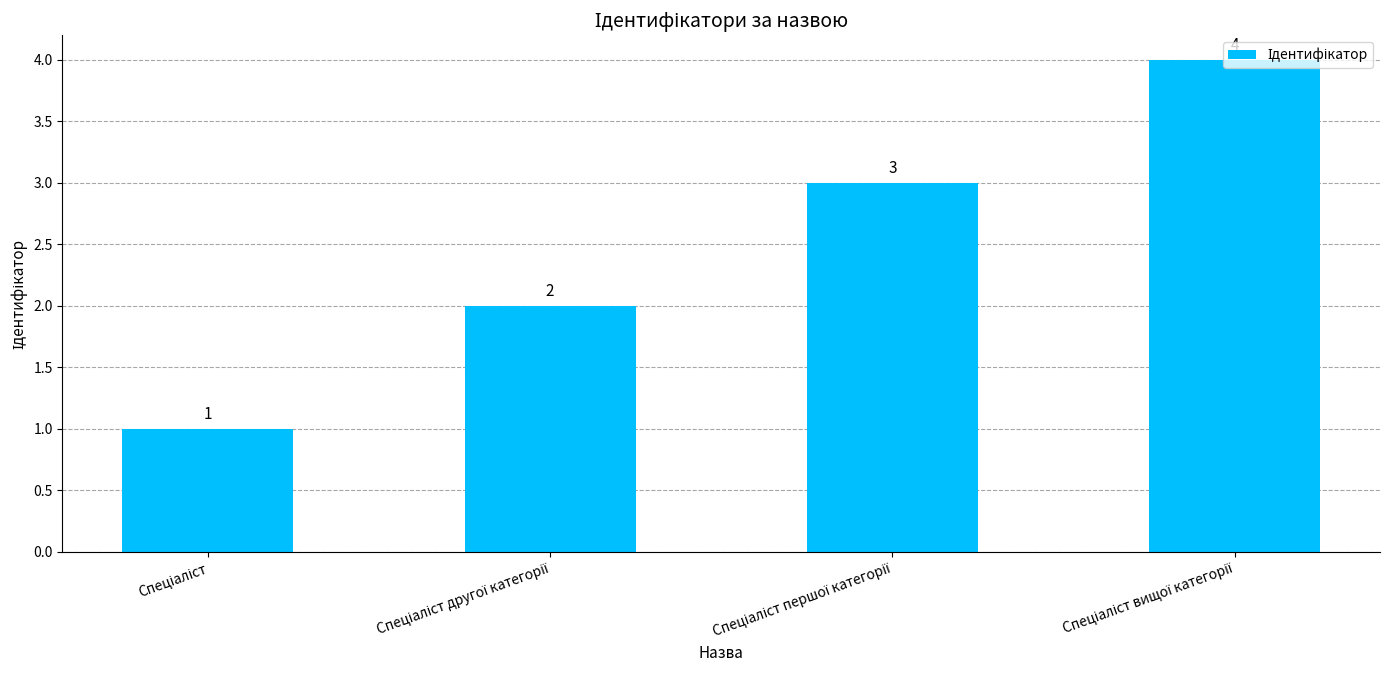

How many data points does each series have?

4